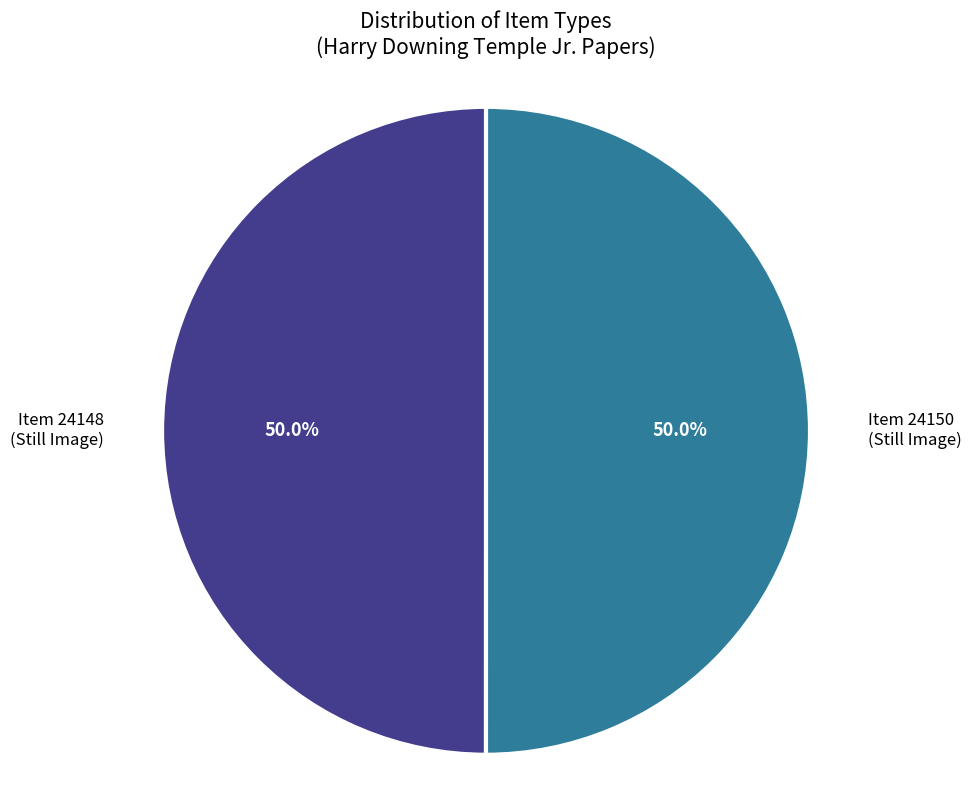

What is the smallest slice in the pie chart?

Item 24148 (Agricultural Hall - 1933-1934, tiff, Still Image)